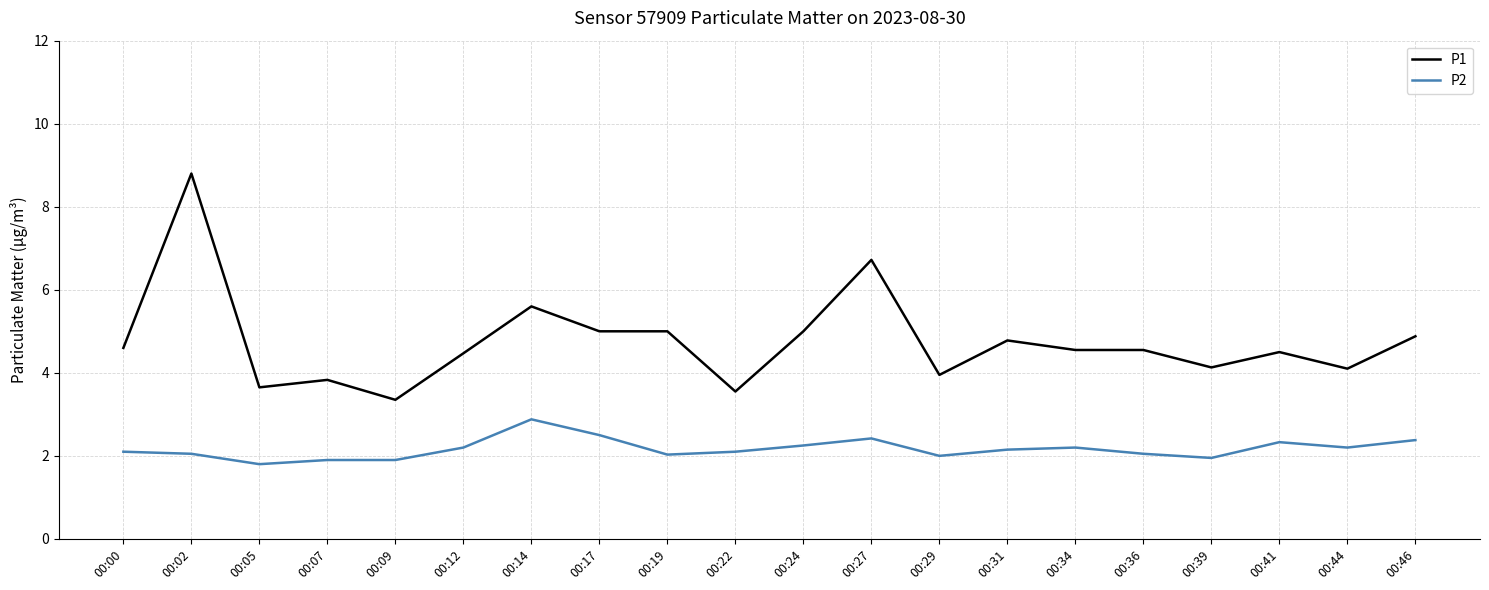

Rank the series by their maximum value, from lowest to highest.

P2, P1